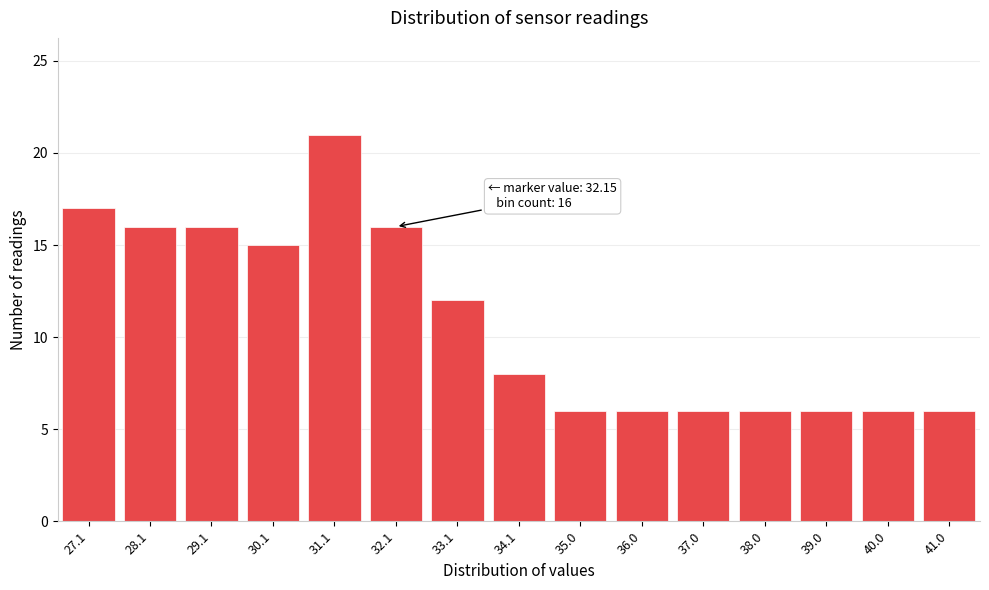

Reading left to right, transcribe all the data shown in this chart.

17	16	16	15	21	16	12	8	6	6	6	6	6	6	6